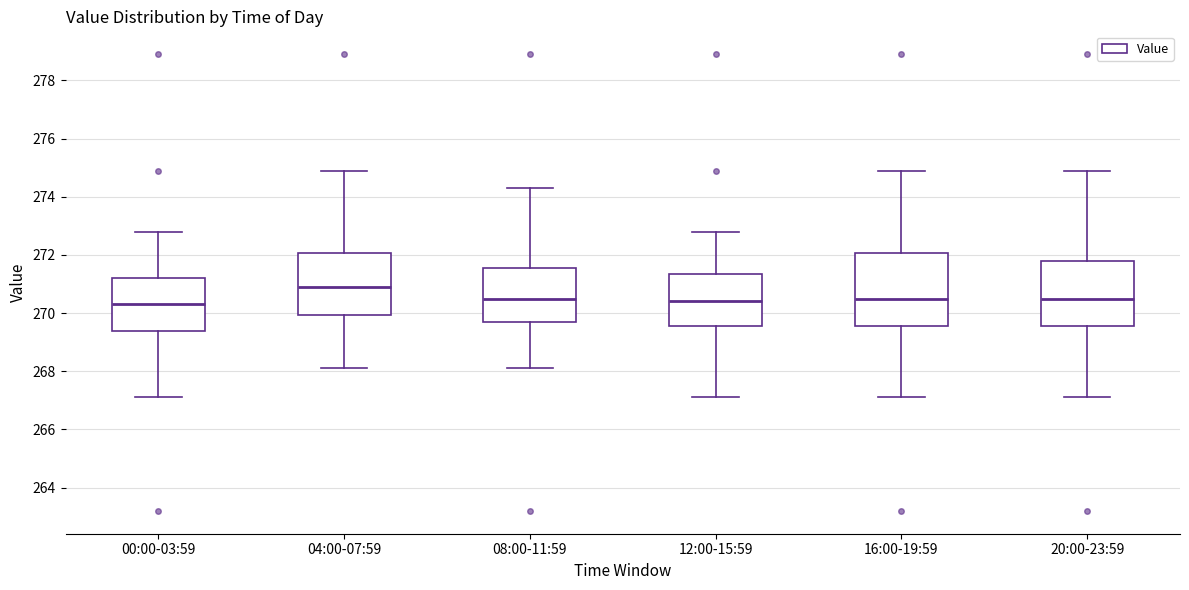

Which box's median line is the highest?

04:00-07:59